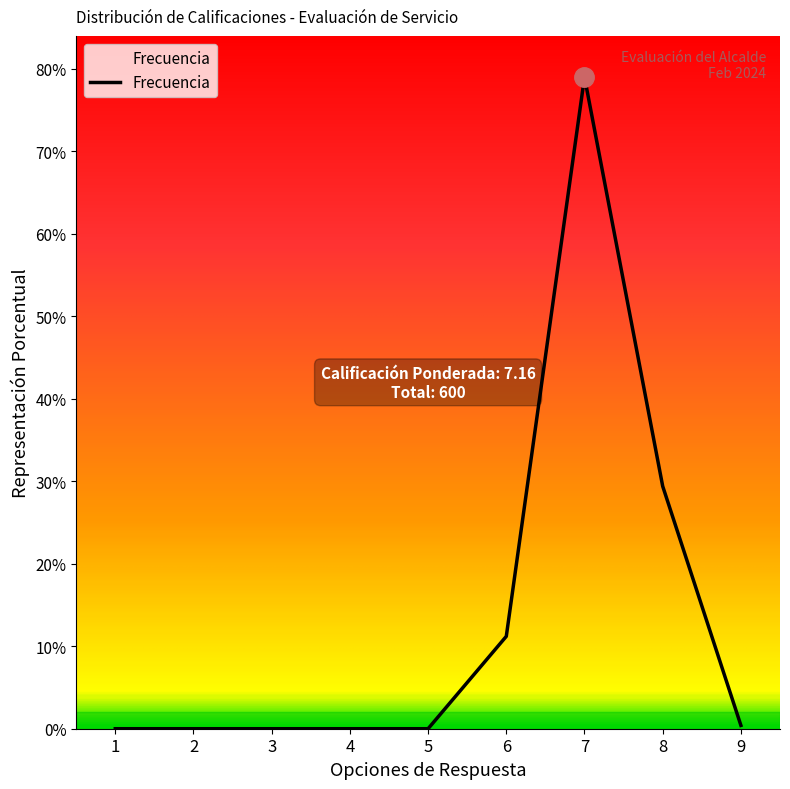

What is the value of the 7th point from the left?

395